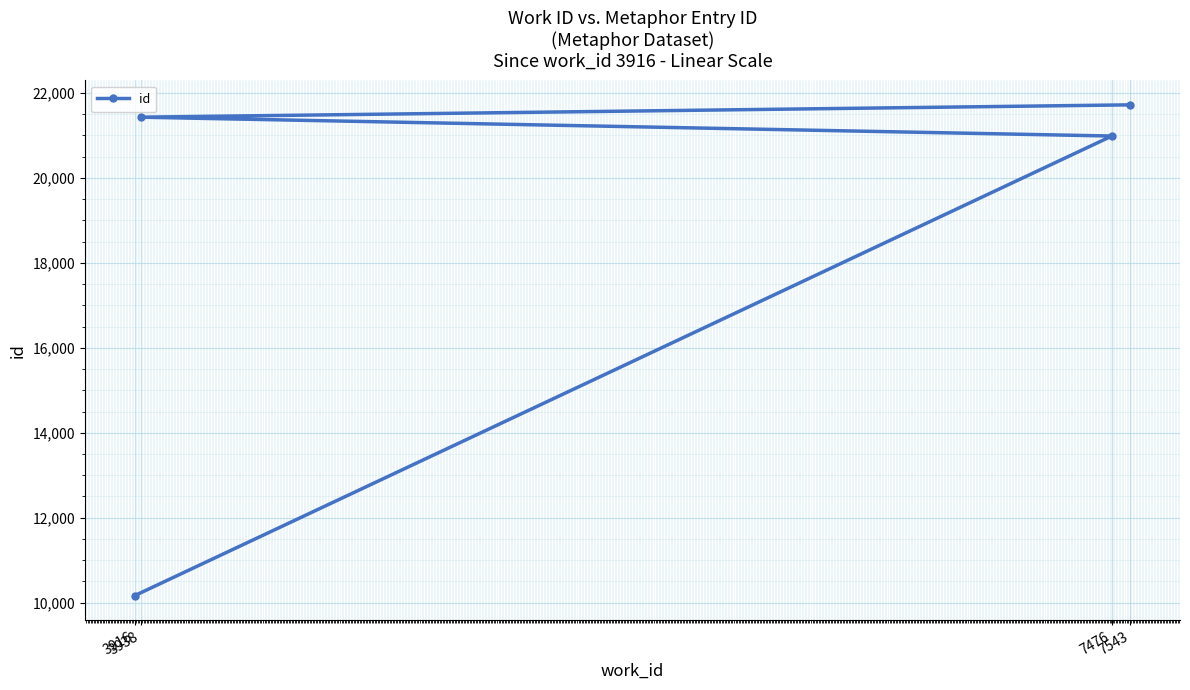

What is the change in value from 7476 to 3938?

+444